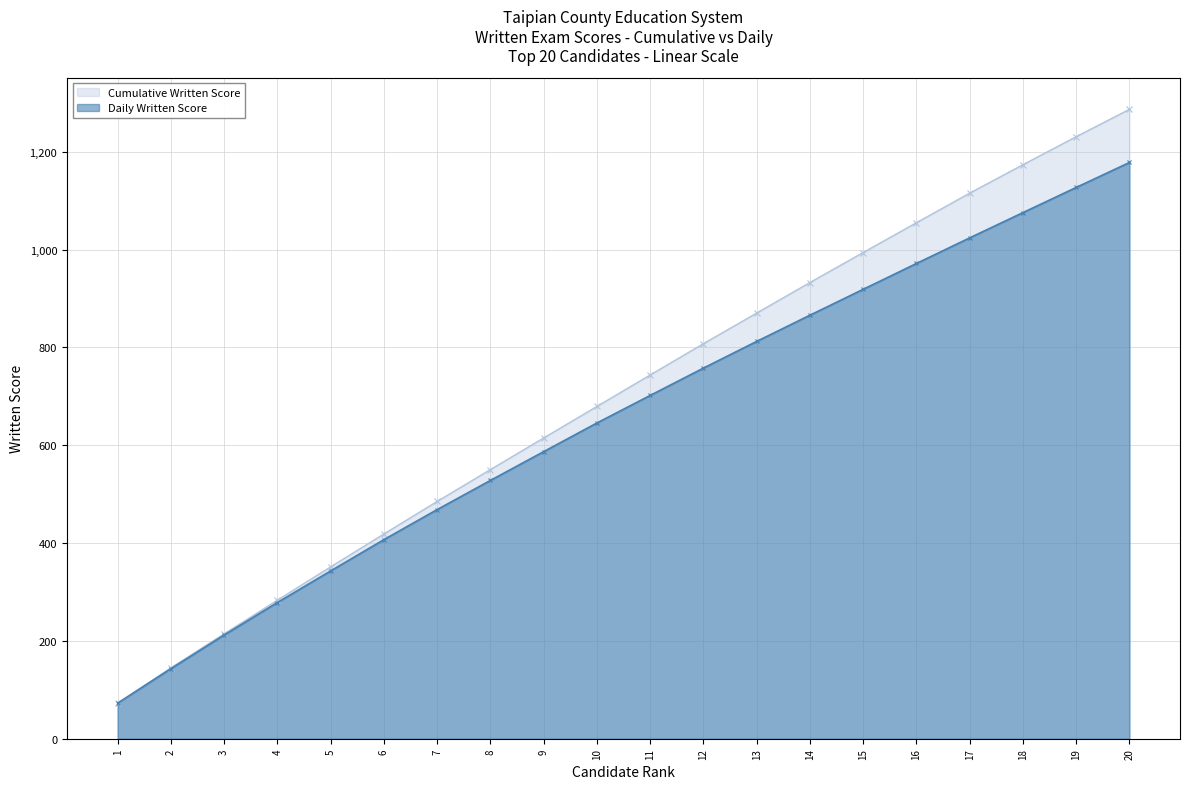

List the labels in order of Daily Written Score value, smallest first.

1, 2, 3, 4, 5, 6, 7, 8, 9, 10, 11, 12, 13, 14, 15, 16, 17, 18, 19, 20